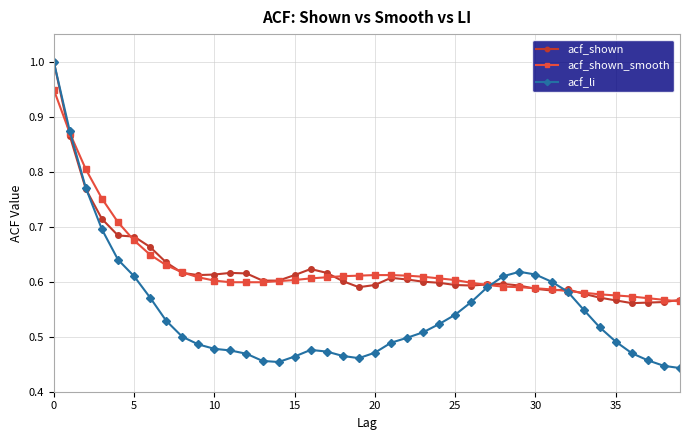

What are all the series names shown in the legend?

acf_shown, acf_shown_smooth, acf_li